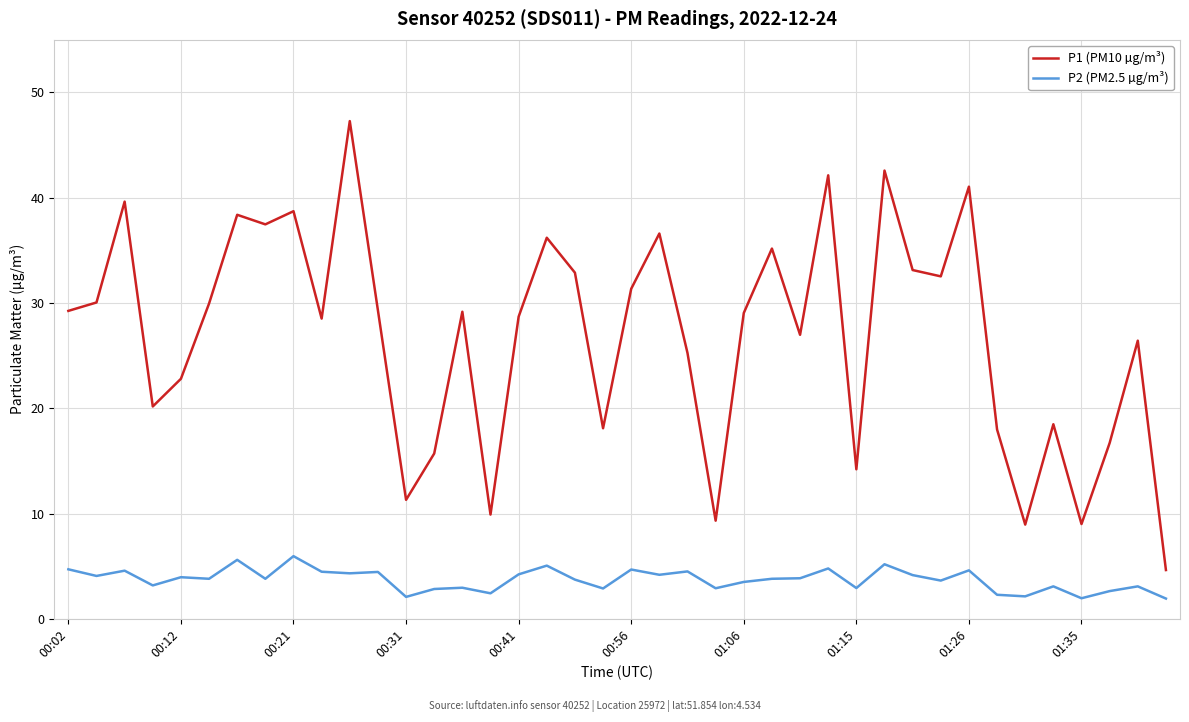

What is the minimum value shown in the chart?

1.9